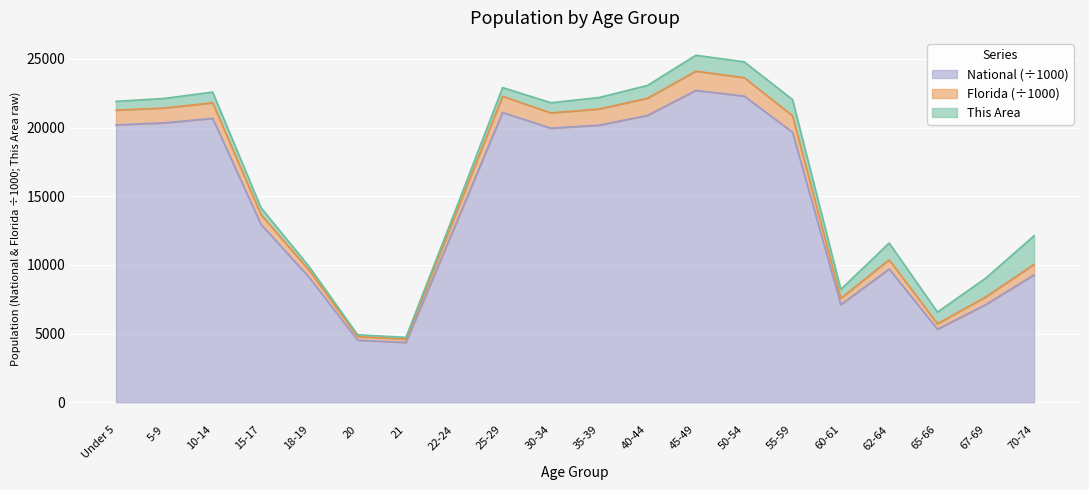

What is the label of the 7th point from the left?

21